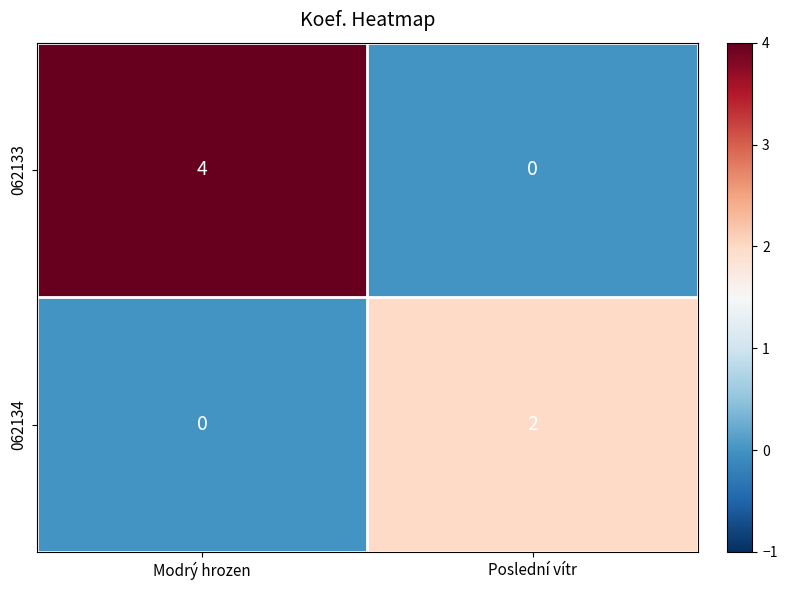

Which series has the largest total across all categories?

062133